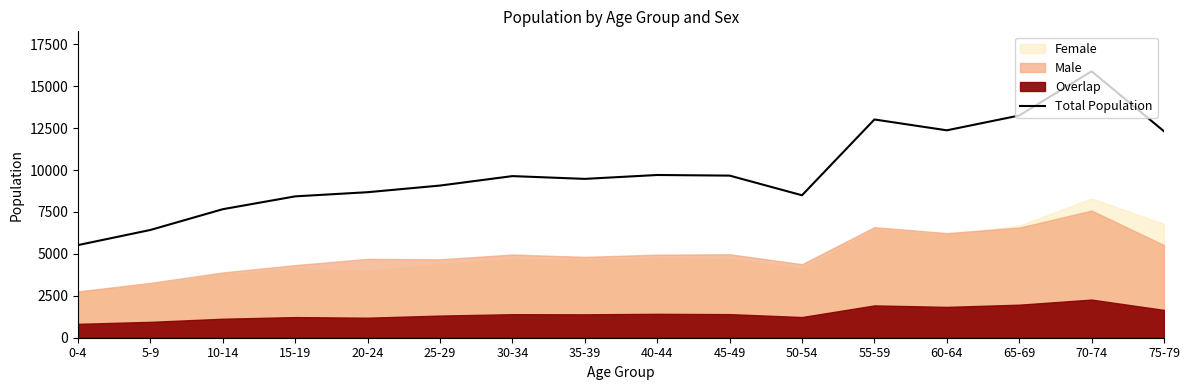

Rank the categories by value from lowest to highest.

0-4, 5-9, 10-14, 15-19, 50-54, 20-24, 25-29, 35-39, 30-34, 45-49, 40-44, 75-79, 60-64, 55-59, 65-69, 70-74